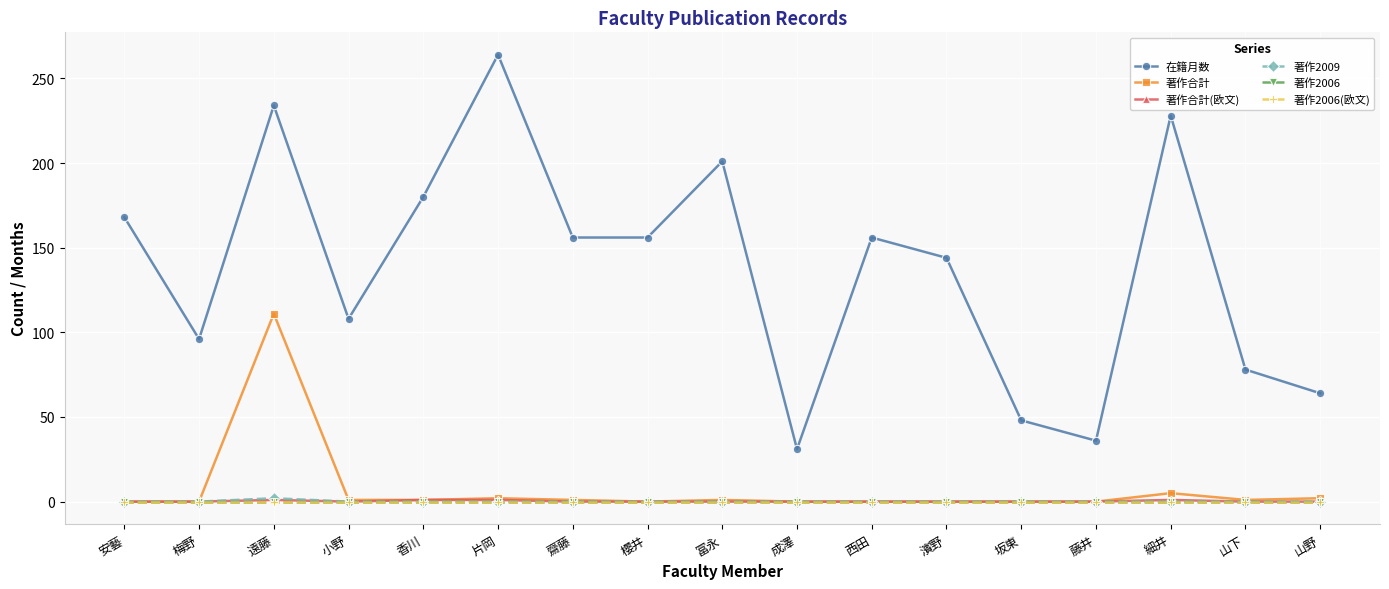

Does the chart have visible grid lines?

Yes